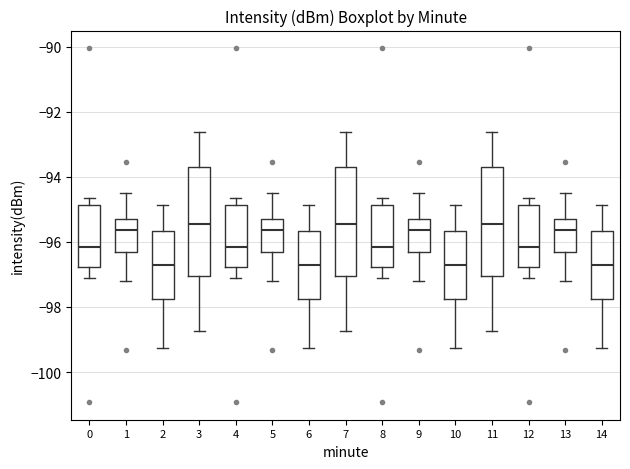

Reading left to right, transcribe this box plot: for each box, give where its median line is, the range the box spans, and where its two whiskers end, as read against the y-axis. The values are not printed on the chart, so give them approximately, as read against the axis.

0: median -96.2, box -96.8 to -94.8, whiskers -97.2 to -94.6
1: median -95.6, box -96.2 to -95.4, whiskers -97.2 to -94.6
2: median -96.6, box -97.8 to -95.6, whiskers -99.2 to -94.8
3: median -95.4, box -97.0 to -93.6, whiskers -98.8 to -92.6
4: median -96.2, box -96.8 to -94.8, whiskers -97.2 to -94.6
5: median -95.6, box -96.2 to -95.4, whiskers -97.2 to -94.6
6: median -96.6, box -97.8 to -95.6, whiskers -99.2 to -94.8
7: median -95.4, box -97.0 to -93.6, whiskers -98.8 to -92.6
8: median -96.2, box -96.8 to -94.8, whiskers -97.2 to -94.6
9: median -95.6, box -96.2 to -95.4, whiskers -97.2 to -94.6
10: median -96.6, box -97.8 to -95.6, whiskers -99.2 to -94.8
11: median -95.4, box -97.0 to -93.6, whiskers -98.8 to -92.6
12: median -96.2, box -96.8 to -94.8, whiskers -97.2 to -94.6
13: median -95.6, box -96.2 to -95.4, whiskers -97.2 to -94.6
14: median -96.6, box -97.8 to -95.6, whiskers -99.2 to -94.8